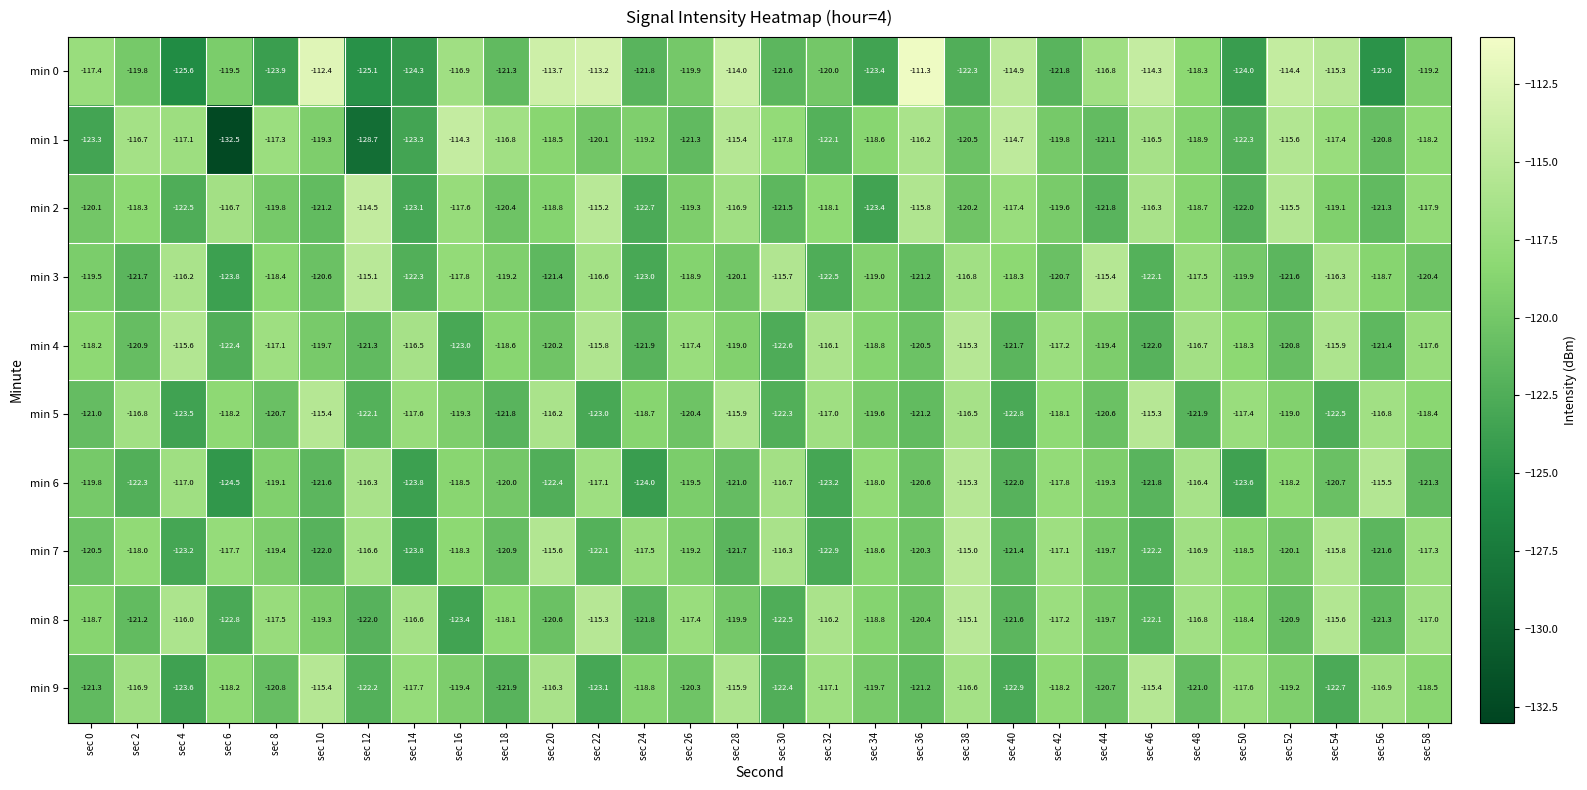

What is the sum of the min 4 values at sec 52 and sec 18?

-239.4